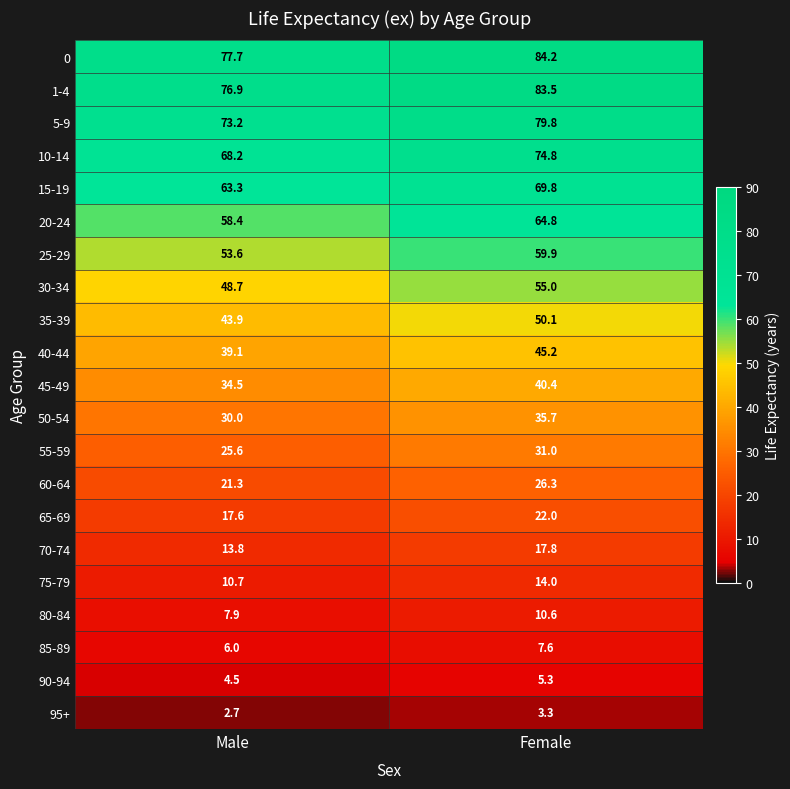

Which category has the lowest value across all series?

Male